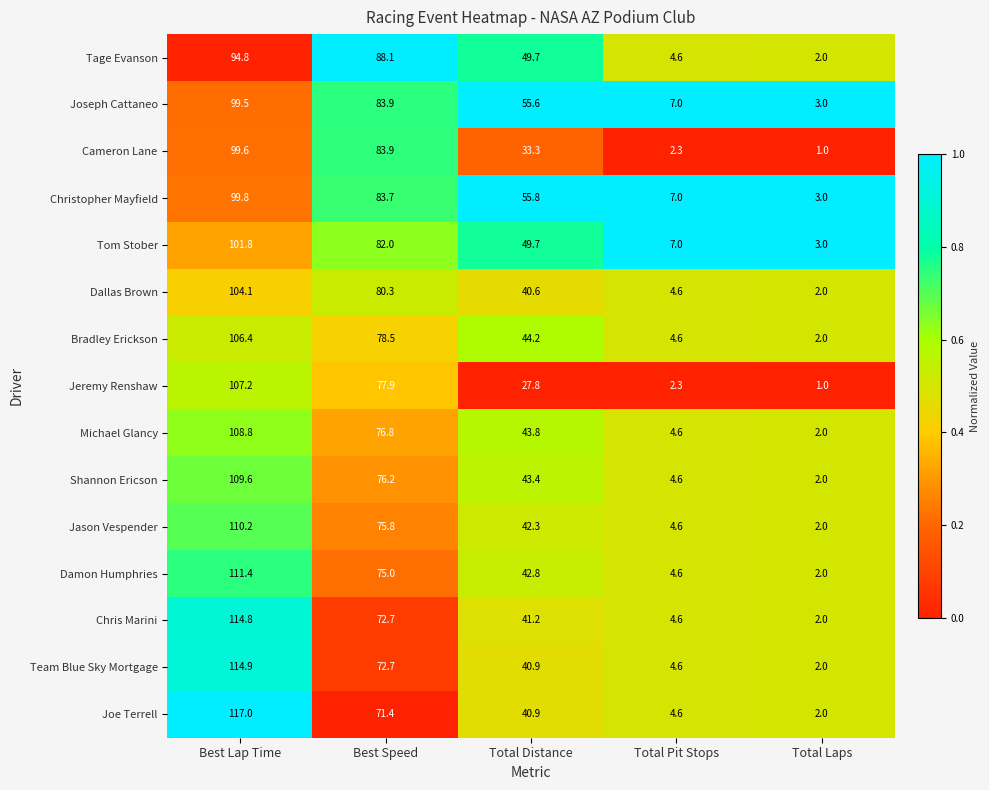

Read the Damon Humphries value at Best Lap Time.

111.4